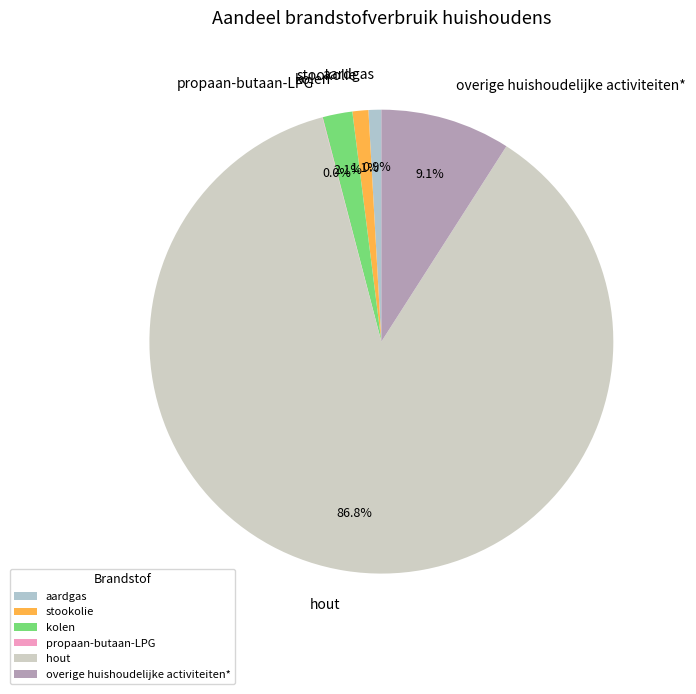

How much of the chart is everything except hout?

13.2%